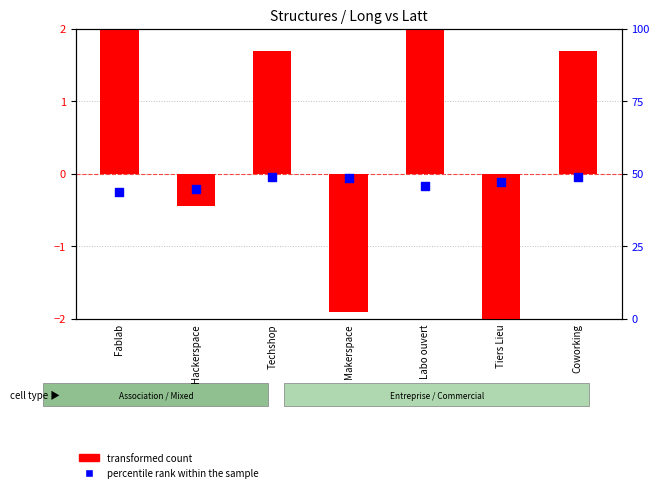

At which category is the sum across all series the highest?

Techshop